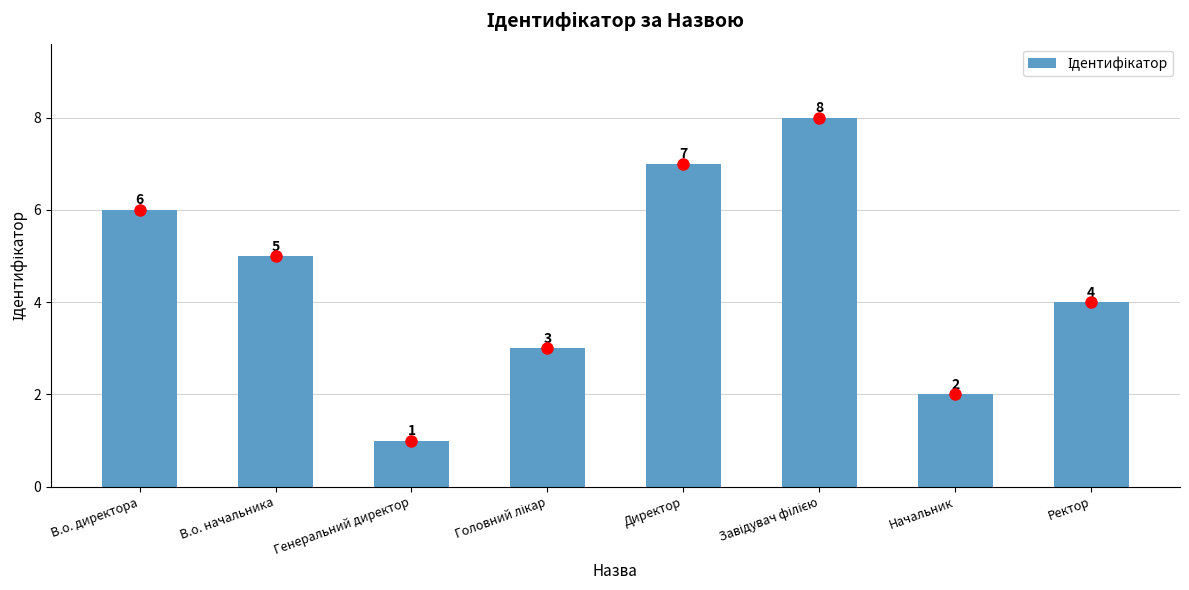

What is the sum of all values?

36